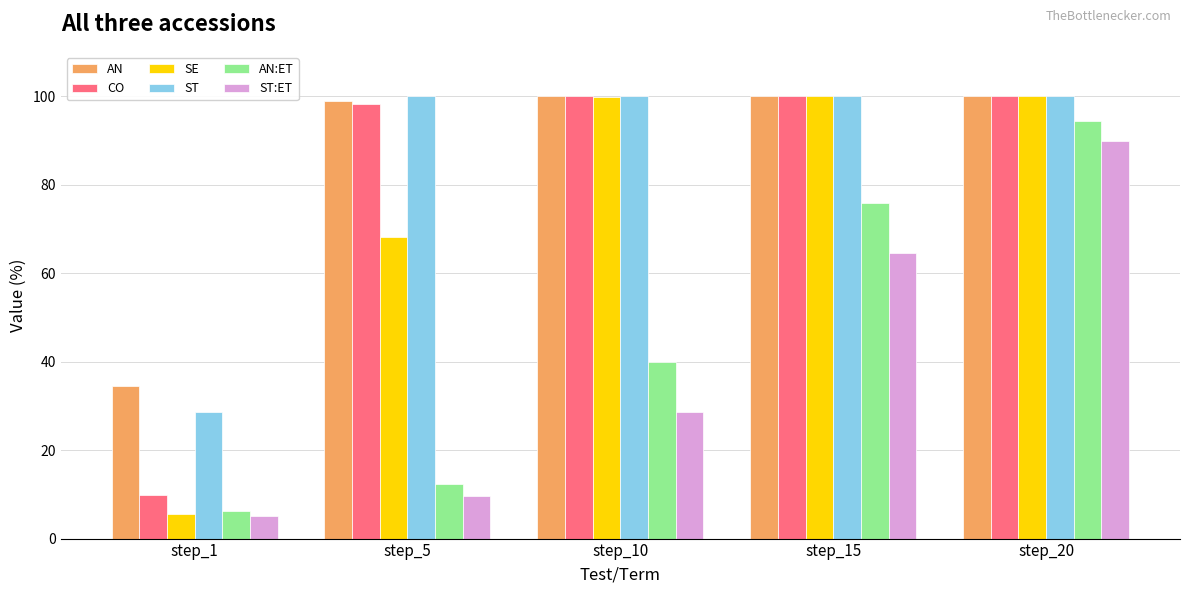

Are the bars grouped side by side (vs. stacked)?

Yes